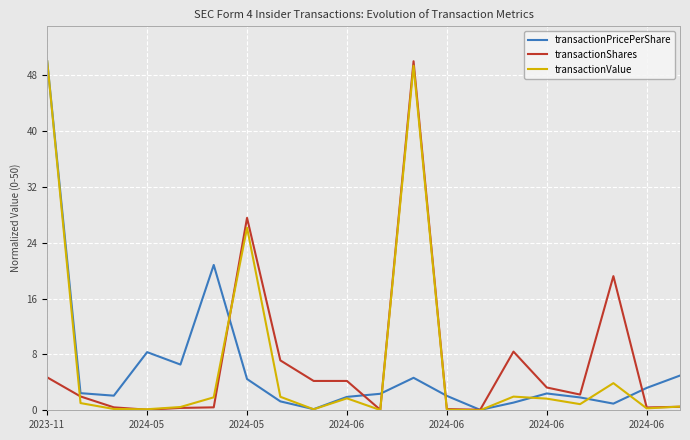

What is the maximum value shown in the chart?

50.0